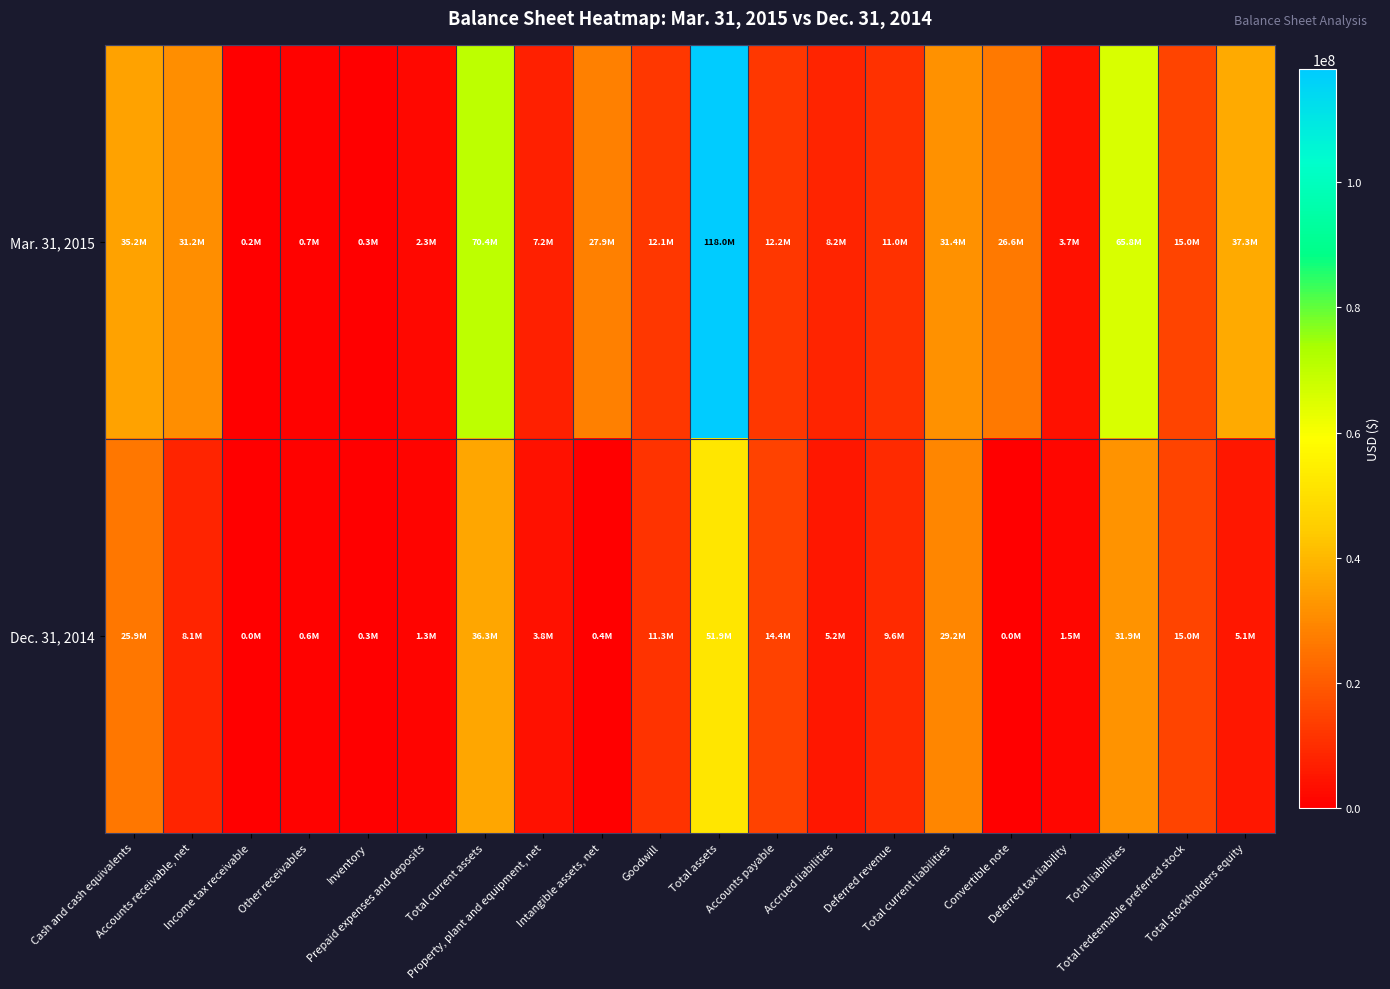

Which has a higher value, Deferred revenue or Intangible assets, net?

Intangible assets, net